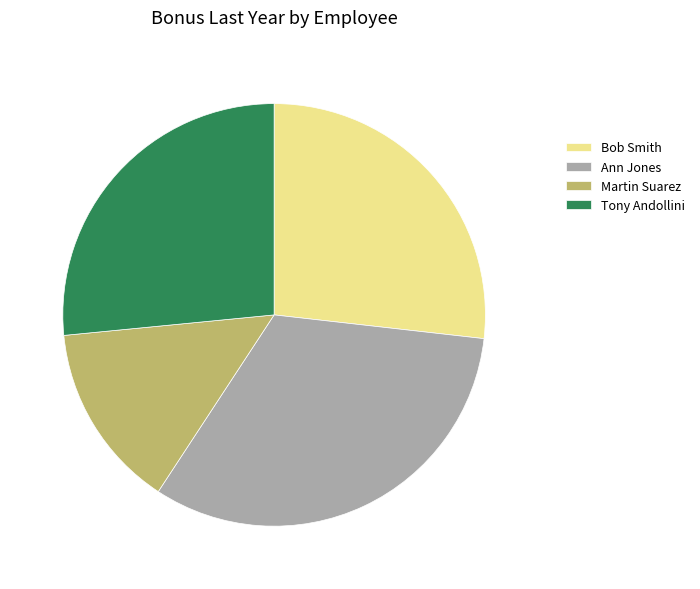

Does Bob Smith represent more than half of the total?

No